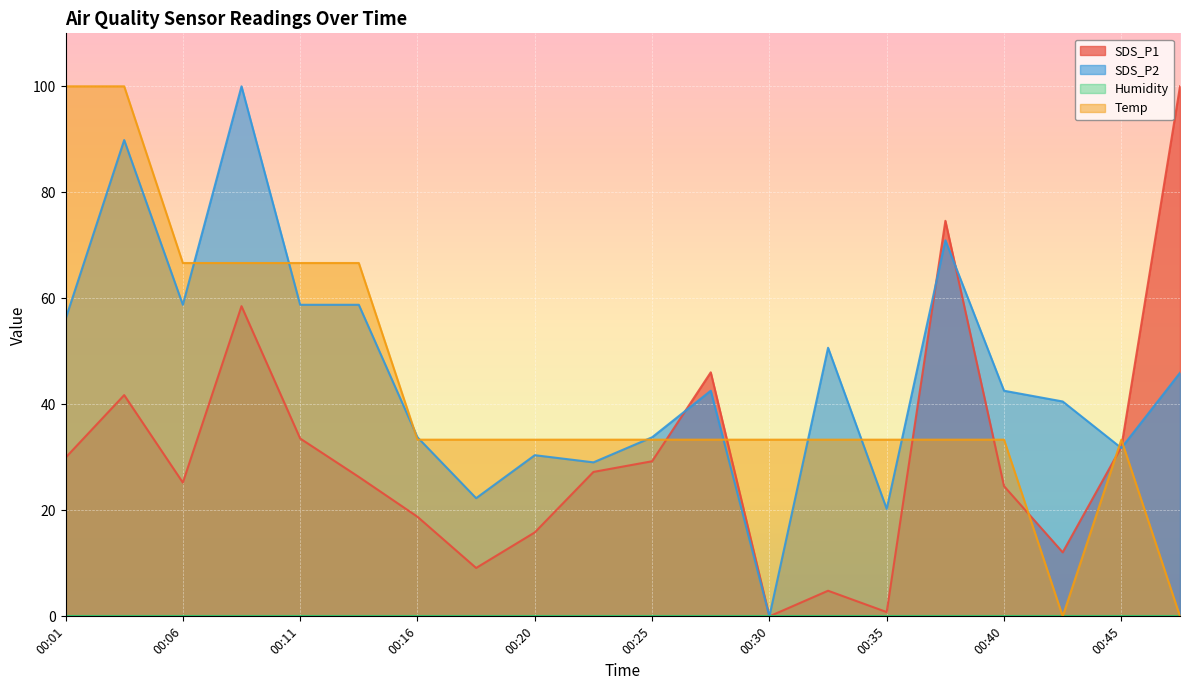

How many values in the SDS_P2 series exceed 42?

11